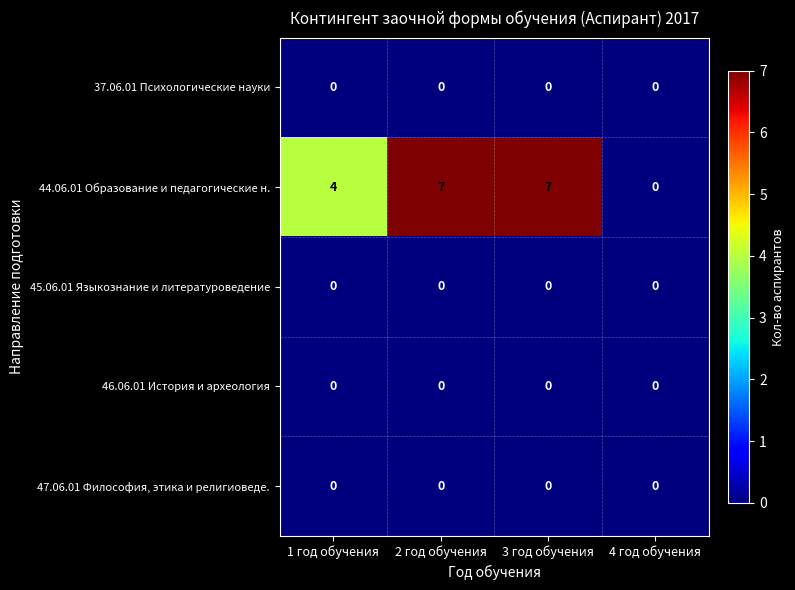

Count the 44.06.01 Образование и педагогические н. values in the range 4 to 7.

3